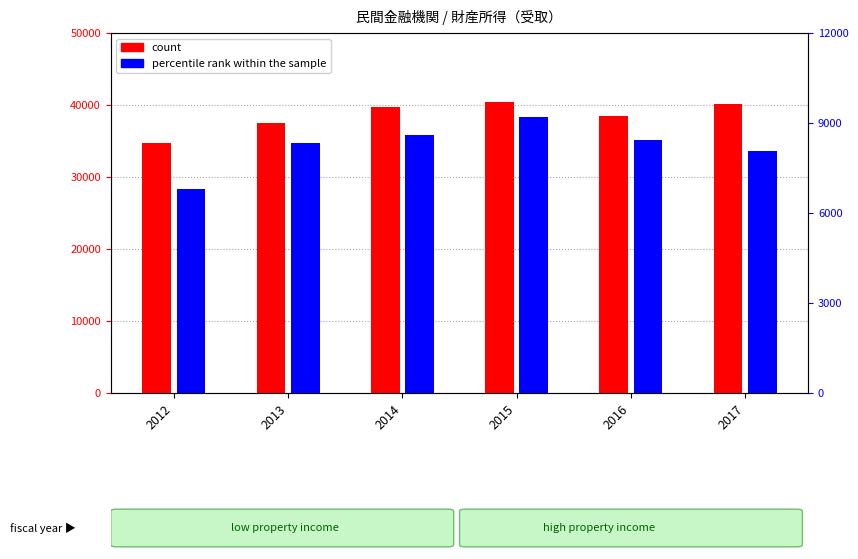

What is the value of the percentile rank within the sample bar at the 4th from the left?

9191.3